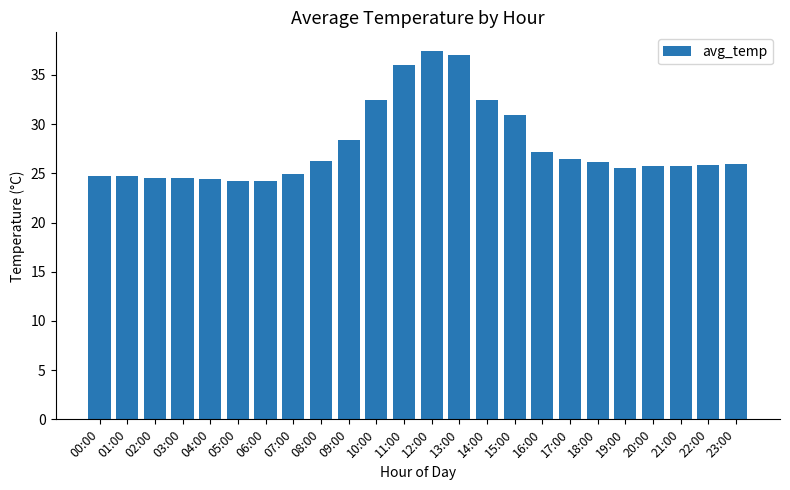

What is the difference between the values at 04:00 and 15:00?

6.5